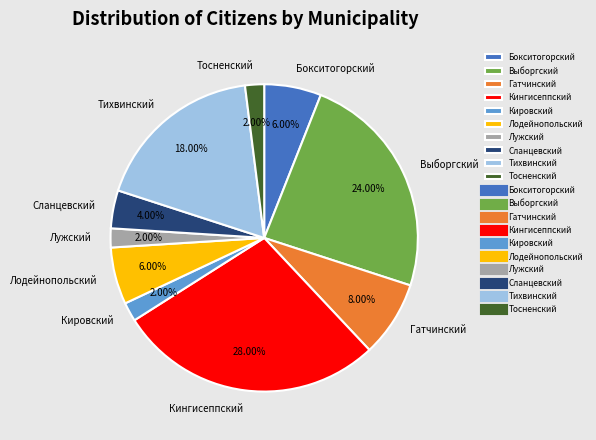

Which slice is the largest?

Кингисеппский